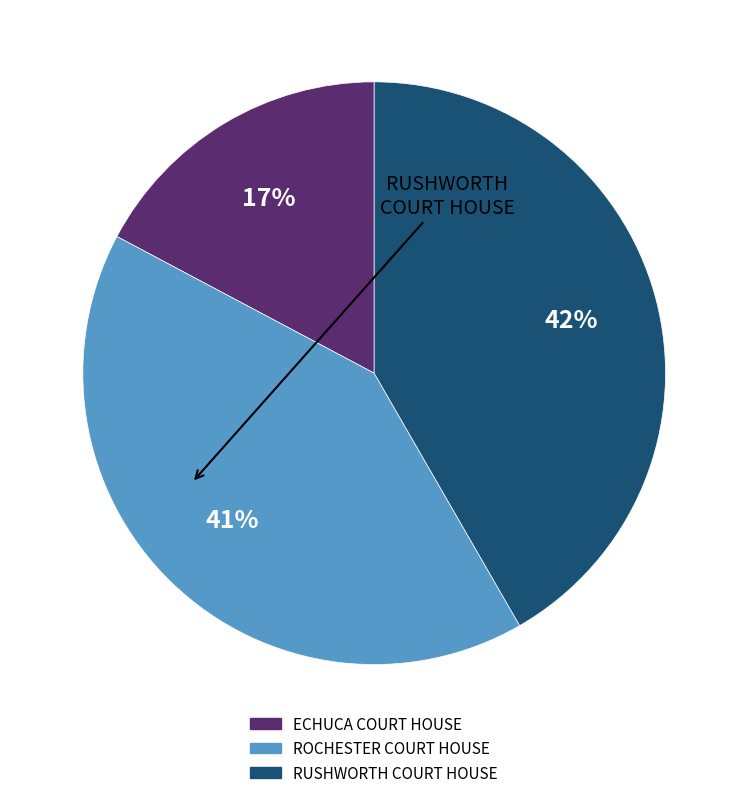

Approximately how many times larger is the value at ECHUCA COURT HOUSE compared to ROCHESTER COURT HOUSE?

0.4